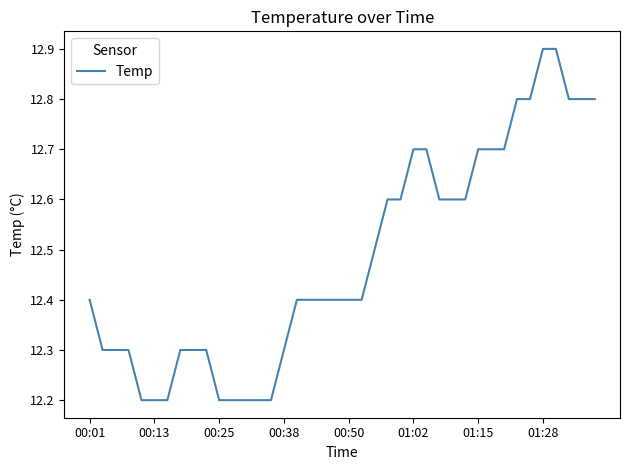

What is the difference between the maximum and minimum values?

0.7